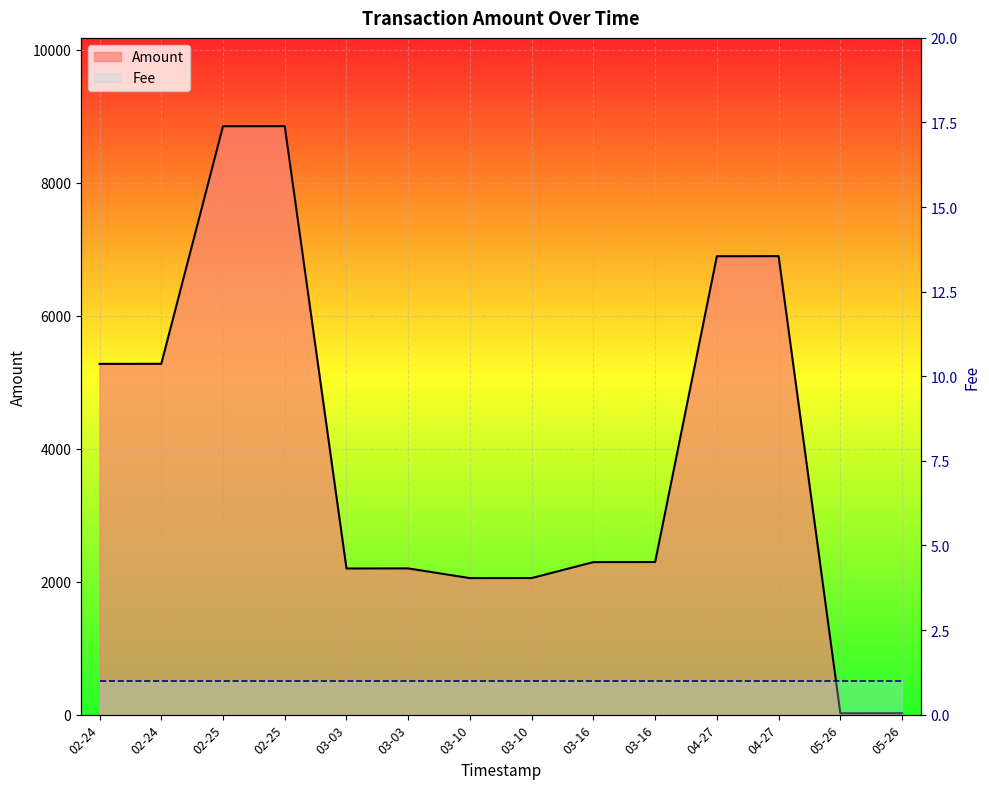

Reading left to right, list all the values displayed in this chart.

Amount: 02-24=5275	02-24=5276	02-25=8849	02-25=8850	03-03=2198	03-03=2199	03-10=2053	03-10=2054	03-16=2294	03-16=2295	04-27=6894	04-27=6895	05-26=20	05-26=21
Fee: 02-24=1	02-24=1	02-25=1	02-25=1	03-03=1	03-03=1	03-10=1	03-10=1	03-16=1	03-16=1	04-27=1	04-27=1	05-26=1	05-26=1